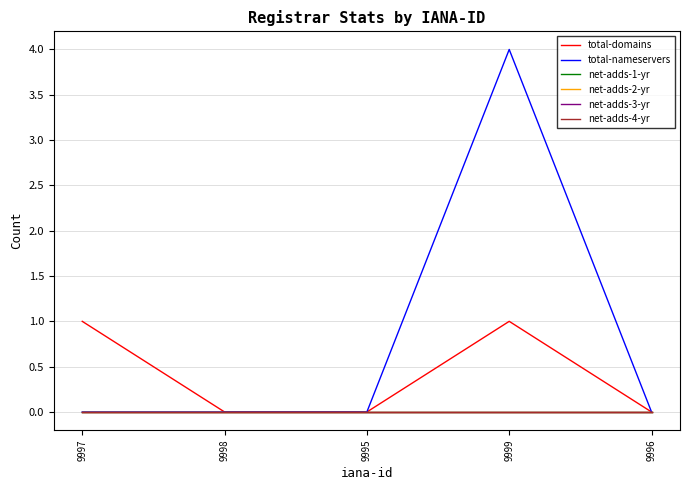

What is the label of the 4th point from the left?

9999